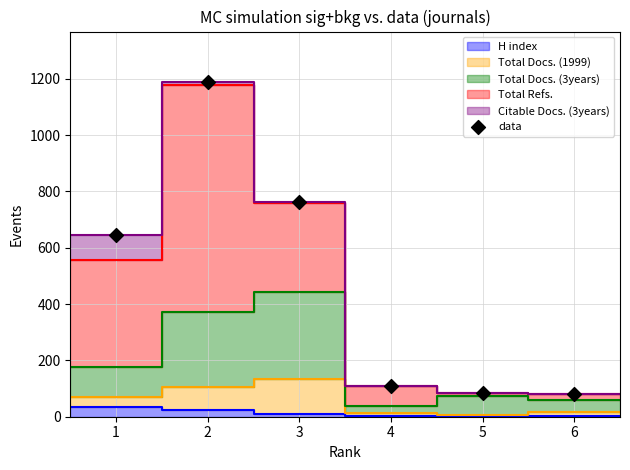

What is the average X value?

4